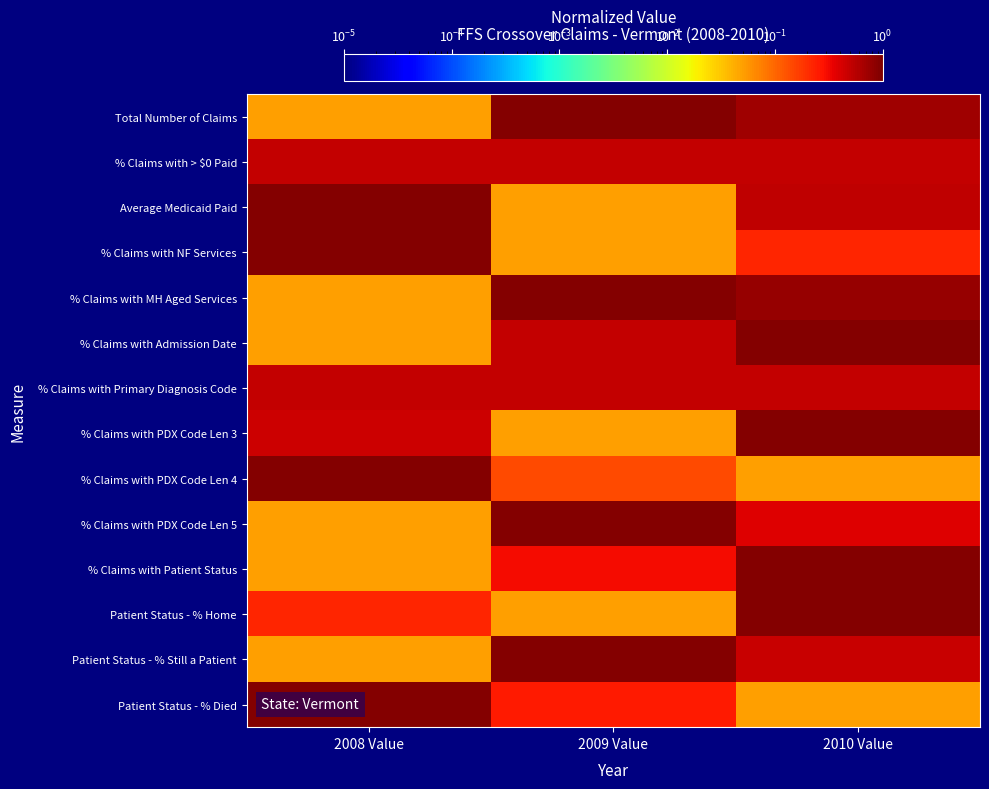

What is the minimum value shown in the chart?

0.1